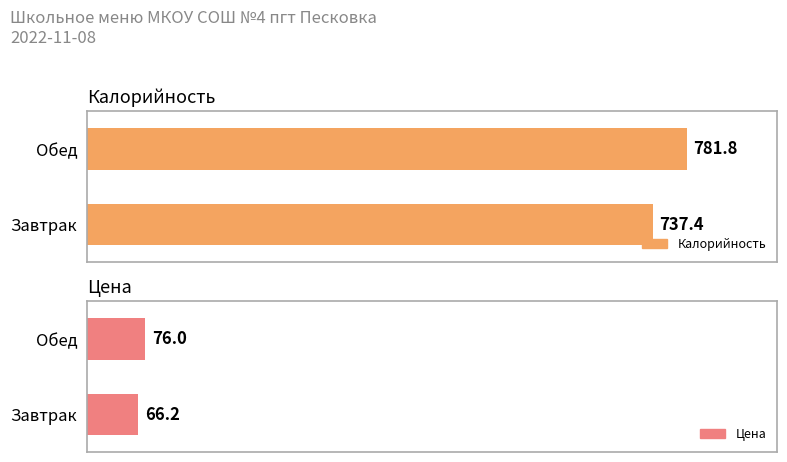

How many bars are there in each group?

2